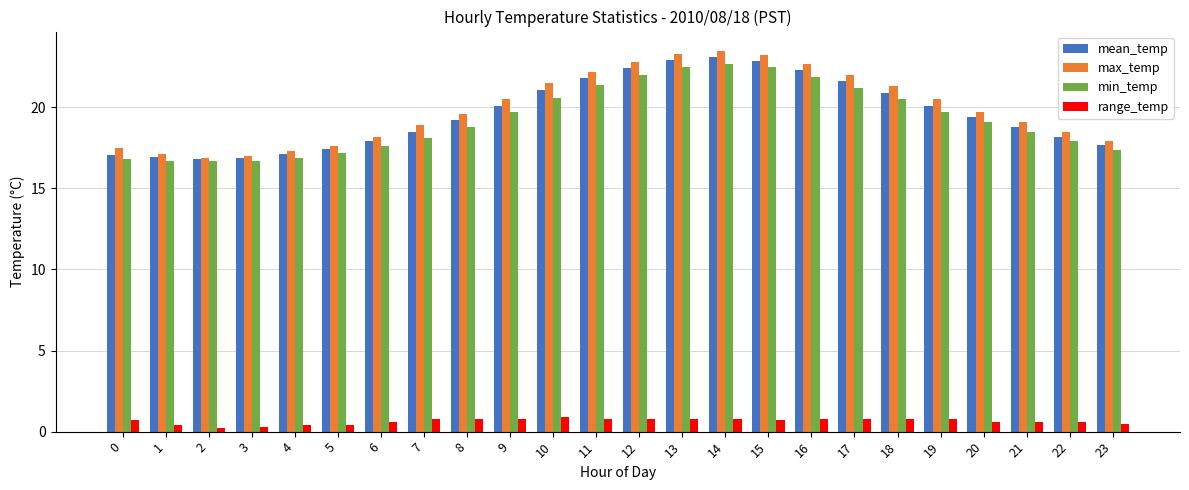

The value of max_temp at 8 is 19.6. True or false?

True